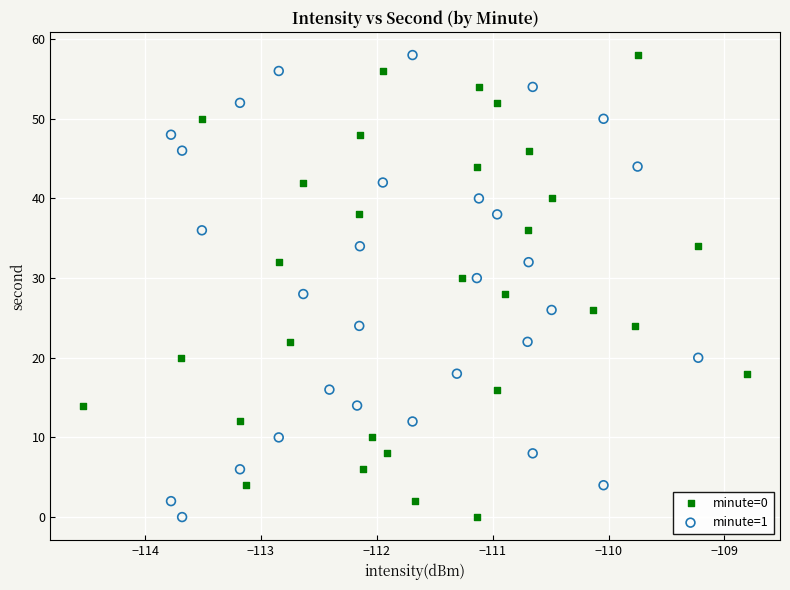

What are all the series names shown in the legend?

minute=0, minute=1